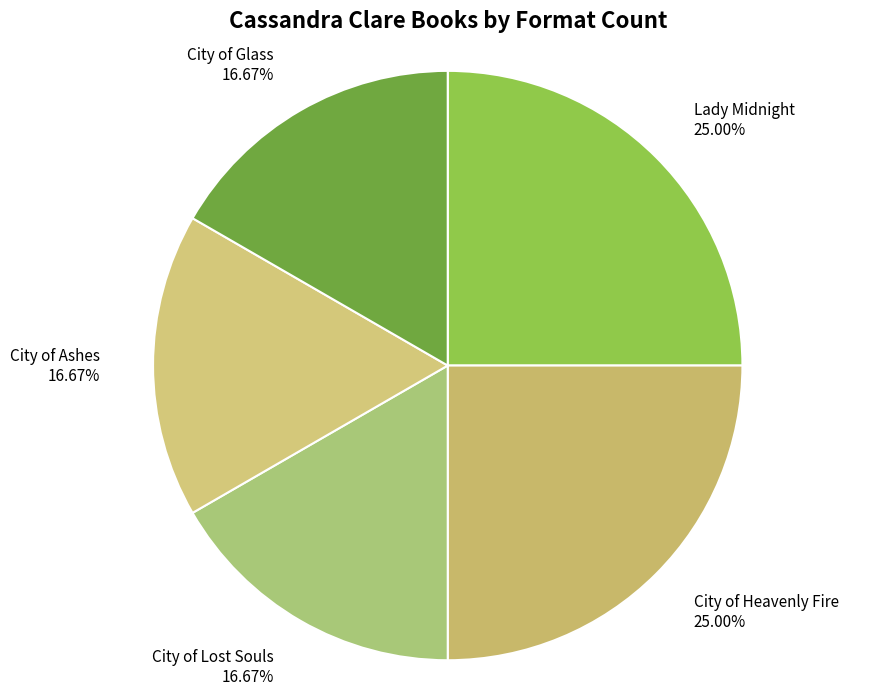

Which has a higher value, City of Glass or City of Heavenly Fire?

City of Heavenly Fire